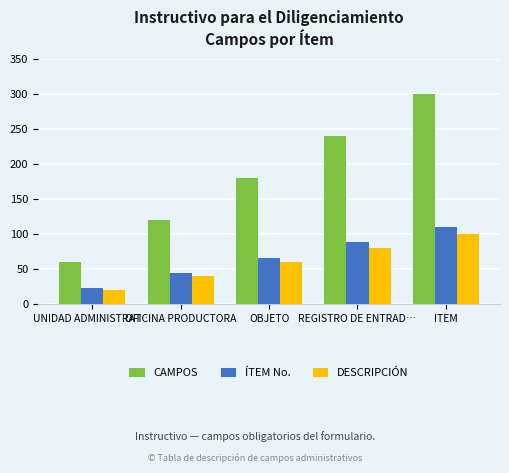

How many categories are shown in the chart?

5